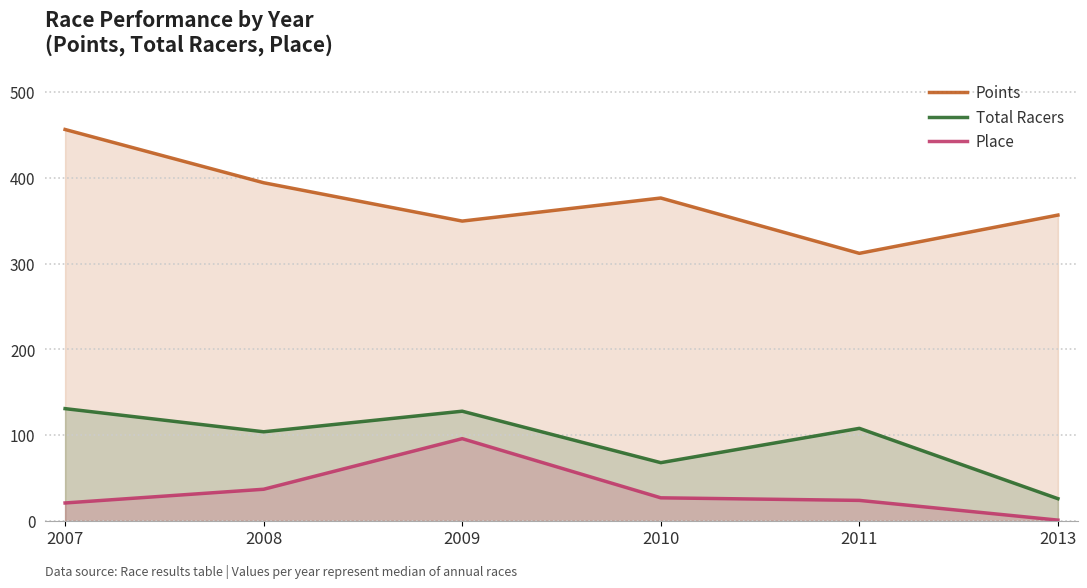

Reading left to right, list all the values displayed in this chart.

Points: 2007=456.5	2008=394.4	2009=349.7	2010=376.6	2011=312.1	2013=356.7
Total Racers: 2007=131.0	2008=104.0	2009=128.0	2010=68.0	2011=108.0	2013=26.0
Place: 2007=21.0	2008=37.0	2009=96.0	2010=27.0	2011=24.0	2013=1.0